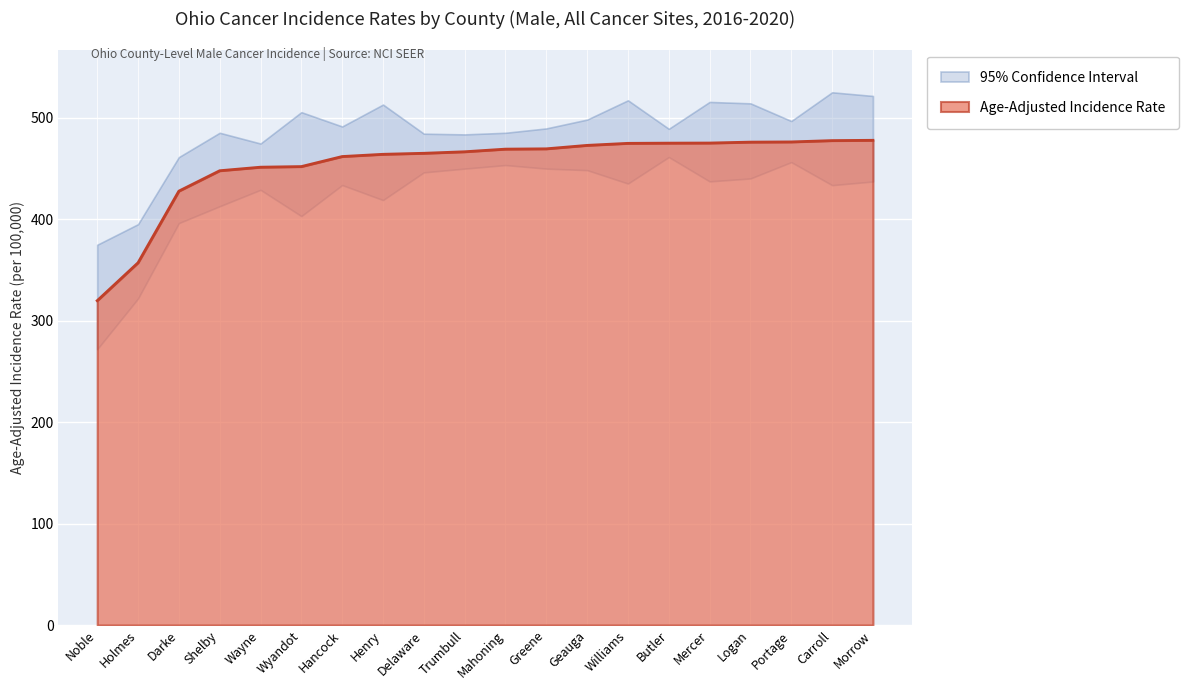

Reading right to left, what are all the values shown in this chart?

Age-Adjusted Rate: Morrow=477.8	Carroll=477.5	Portage=476.2	Logan=476.0	Mercer=475.1	Butler=475.0	Williams=474.8	Geauga=472.8	Greene=469.4	Mahoning=469.1	Trumbull=466.5	Delaware=465.0	Henry=464.0	Hancock=461.8	Wyandot=451.9	Wayne=451.3	Shelby=447.8	Darke=427.7	Holmes=357.1	Noble=319.7
Upper 95% CI: Morrow=521.5	Carroll=525.1	Portage=496.8	Logan=514.2	Mercer=515.6	Butler=489.1	Williams=517.2	Geauga=498.2	Greene=489.5	Mahoning=485.2	Trumbull=483.6	Delaware=484.3	Henry=513.0	Hancock=491.4	Wyandot=505.5	Wayne=474.6	Shelby=485.2	Darke=461.2	Holmes=395.1	Noble=374.8
Lower 95% CI: Morrow=437.2	Carroll=433.6	Portage=456.3	Logan=440.2	Mercer=437.3	Butler=461.3	Williams=435.2	Geauga=448.4	Greene=449.9	Mahoning=453.4	Trumbull=449.9	Delaware=446.2	Henry=418.9	Hancock=433.7	Wyandot=403.1	Wayne=429.0	Shelby=412.8	Darke=396.2	Holmes=321.9	Noble=271.9